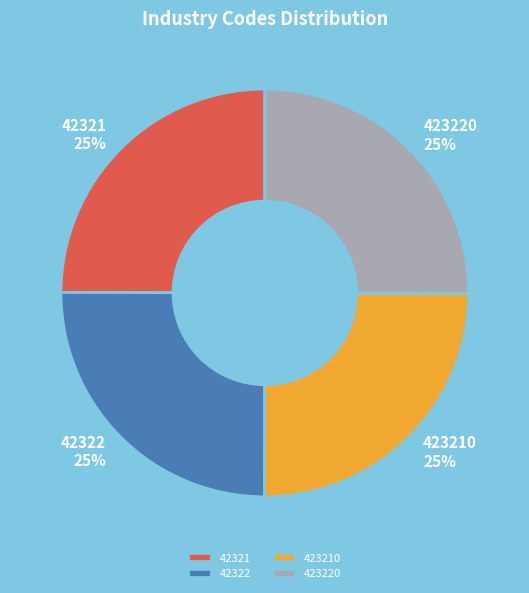

To the nearest percent, what portion does 42322 represent?

25%